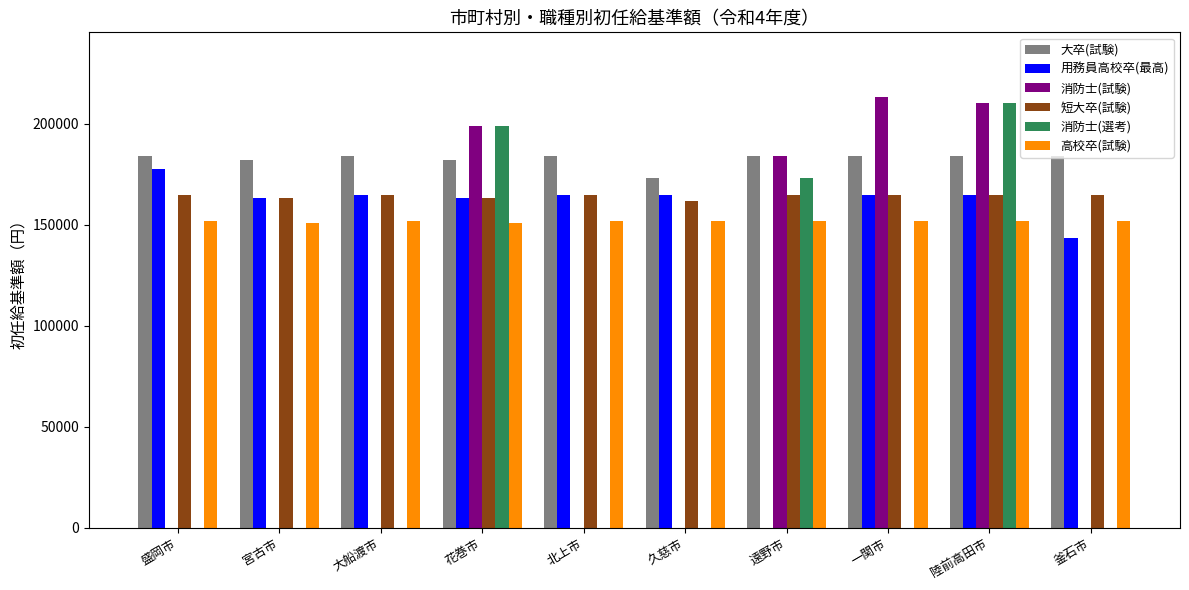

The 用務員高校卒(最高) series shows 164700 at 陸前高田市. True or false?

True